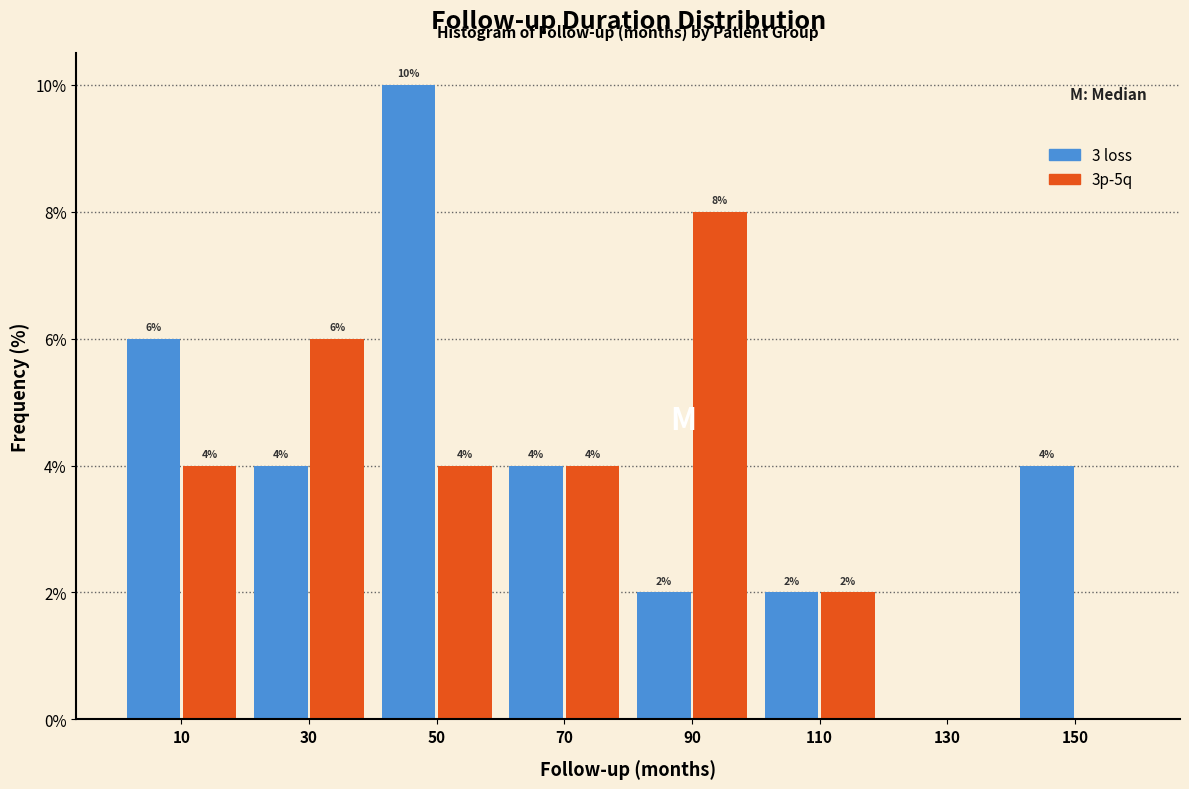

Reading left to right, extract all data points from this chart.

3 loss: 10=6	30=4	50=10	70=4	90=2	110=2	130=0	150=4
3p-5q: 10=4	30=6	50=4	70=4	90=8	110=2	130=0	150=0